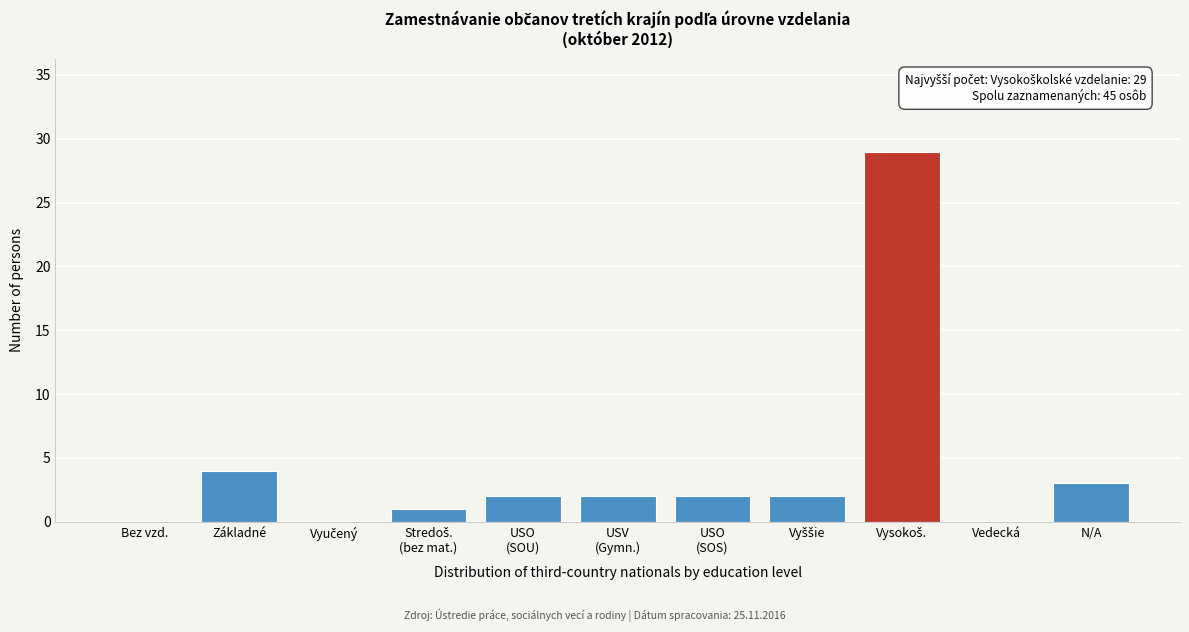

What is the maximum value shown in the chart?

29